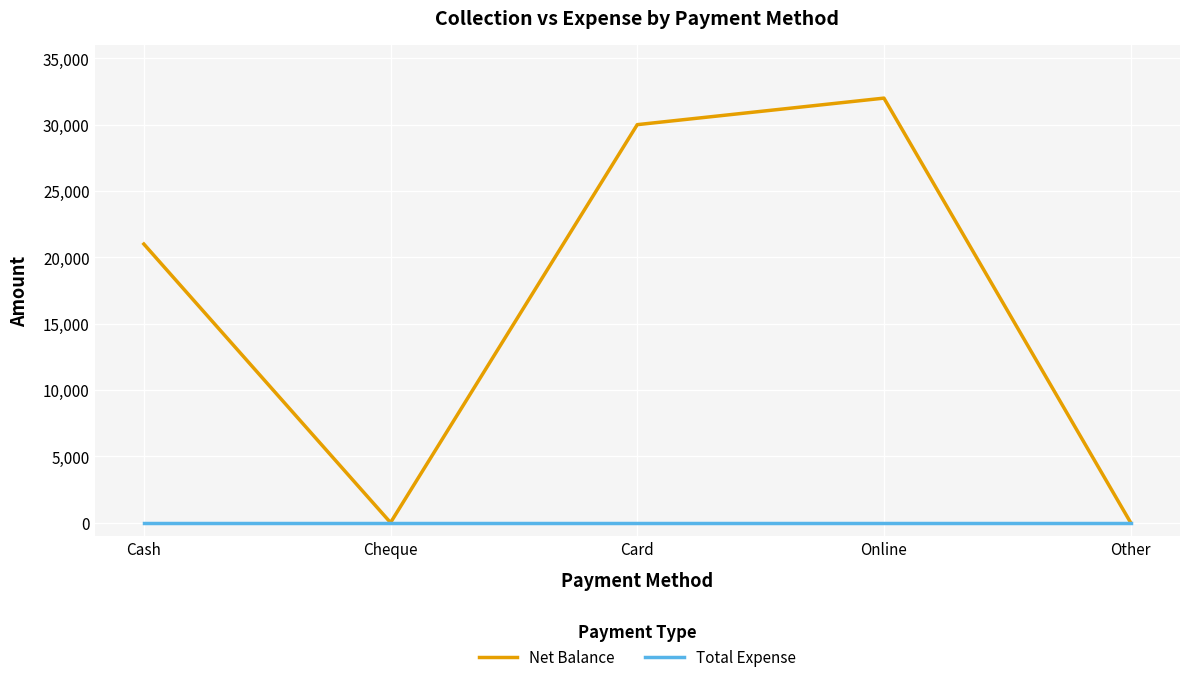

What is the total value across all series at Card?

30000